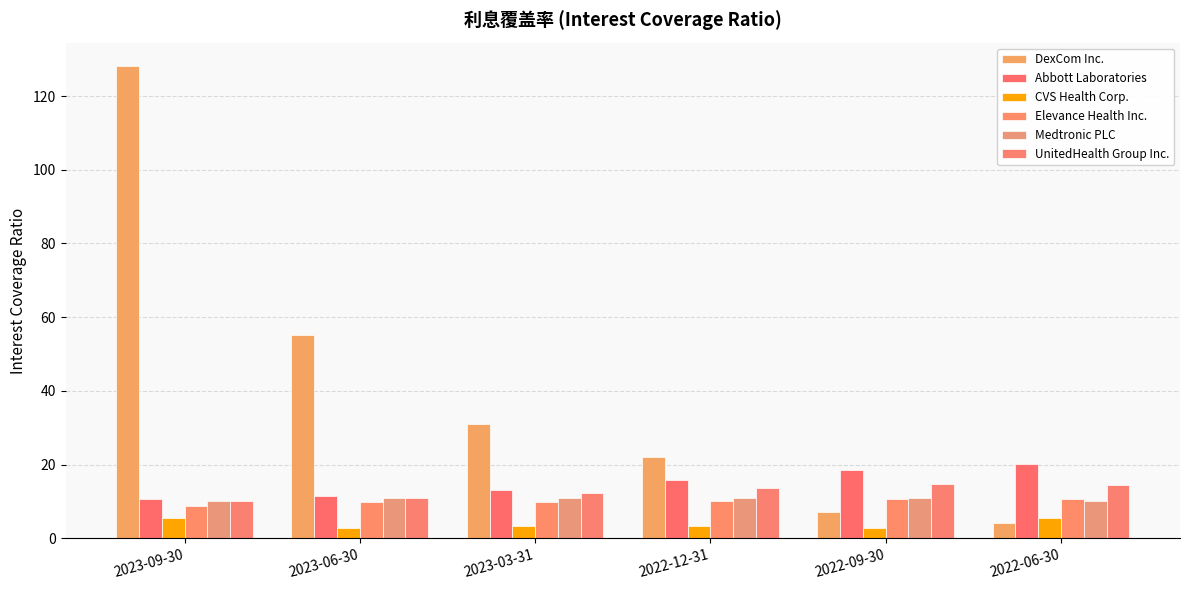

What is the difference between the maximum and minimum values in the UnitedHealth Group Inc. series?

4.4